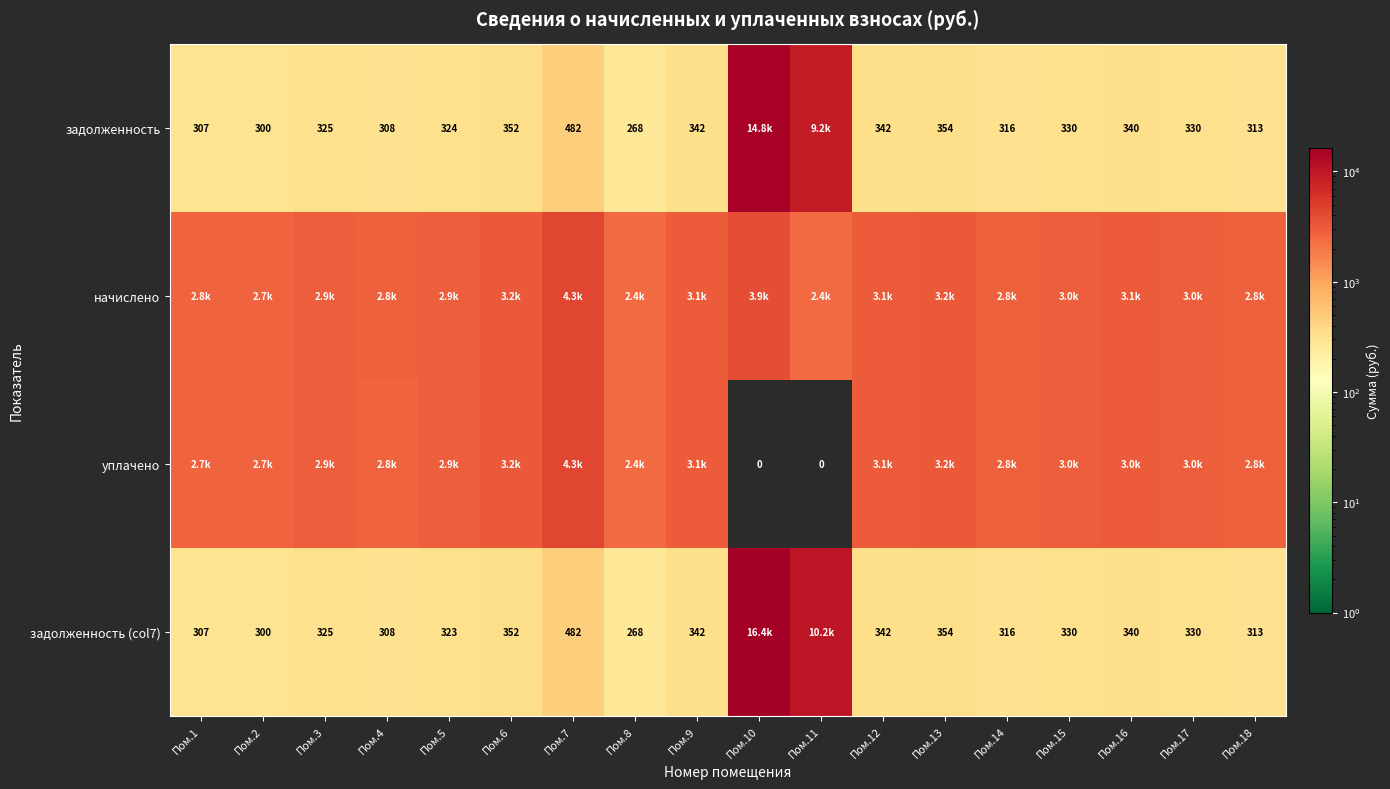

Is the value of задолженность (col7) at Пом.9 greater than the value of задолженность at Пом.4?

Yes